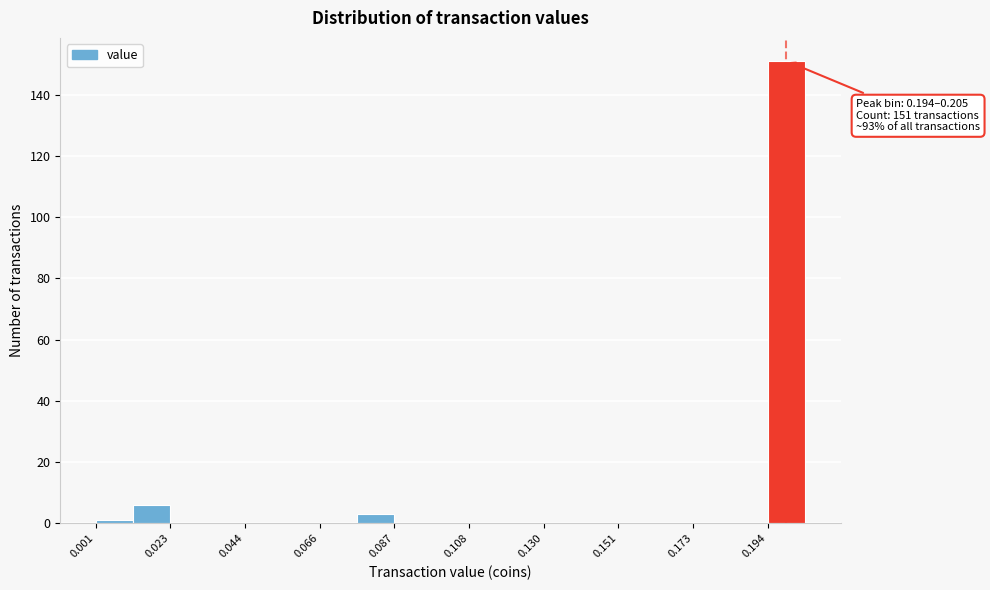

Read against the x-axis, roughly where is the centre of the tallest bar?

0.200